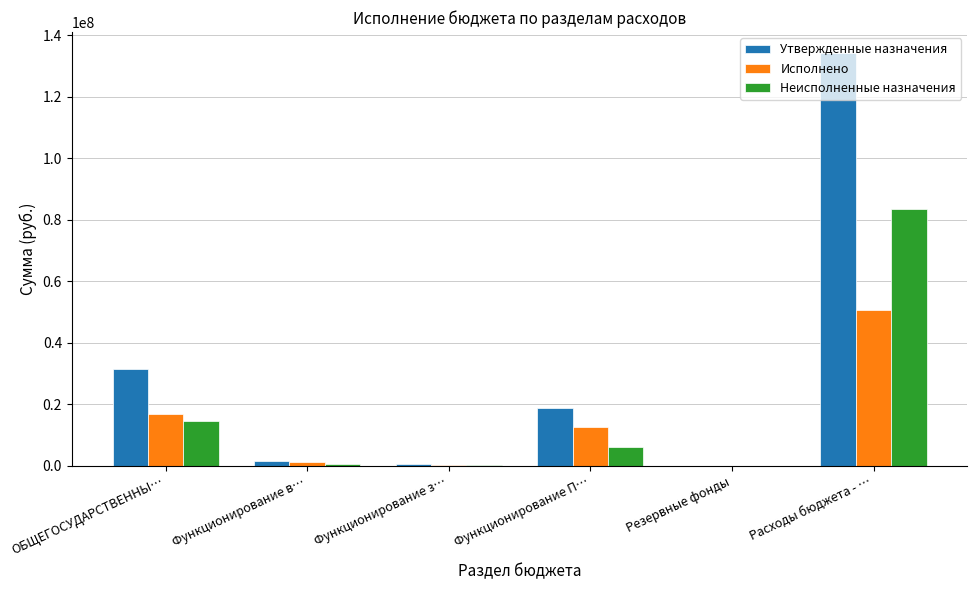

What is the average value of the Утвержденные назначения series?

31223770.4